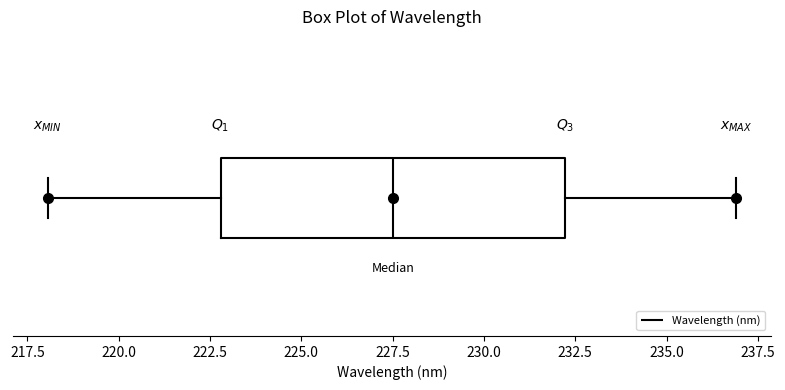

Transcribe this box plot: give where the median line is, the range the box spans, and where the two whiskers end, as read against the x-axis. The values are not printed on the chart, so give them approximately, as read against the axis.

median 227.5, box 223.0 to 232.0, whiskers 218.0 to 237.0